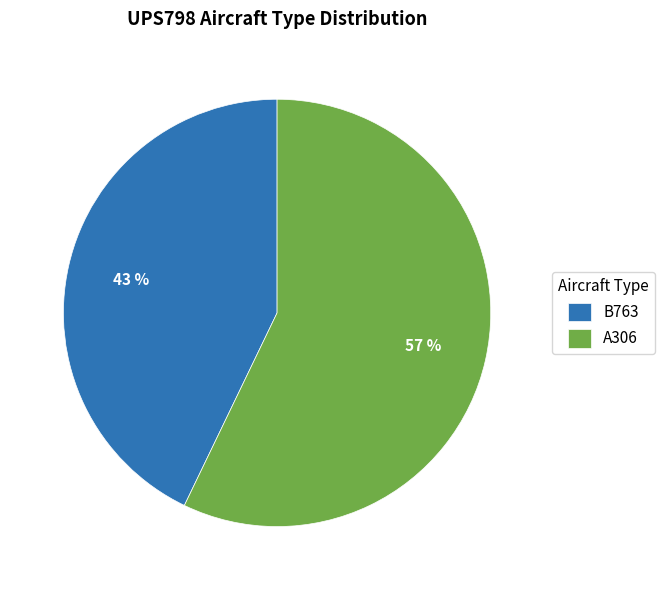

True or false: B763 accounts for 37% of the total.

False